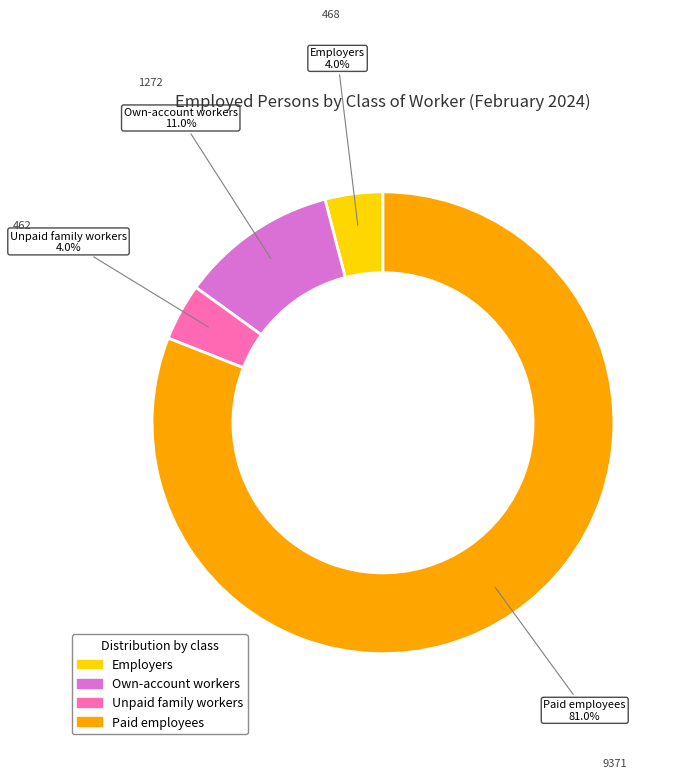

Does Own-account workers account for over 50% of the chart?

No